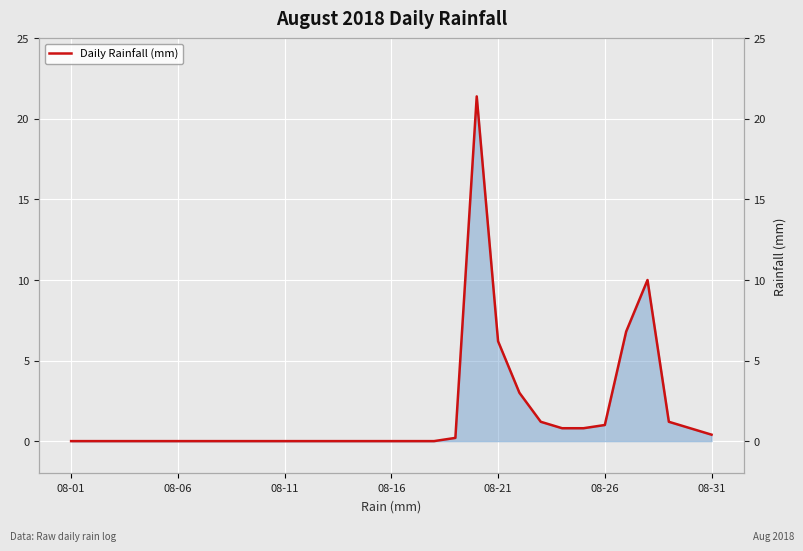

Is it true that the value at 13 is 0.0?

True